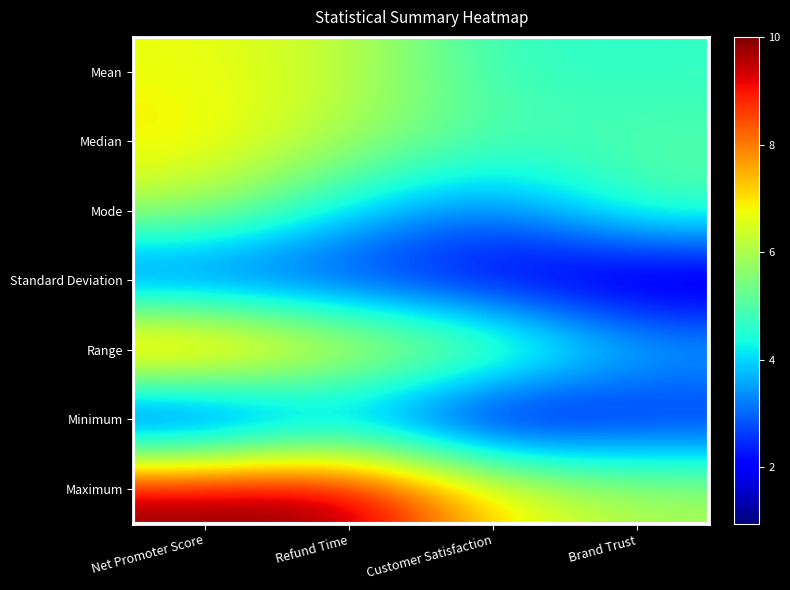

Which series has the largest total across all categories?

Maximum